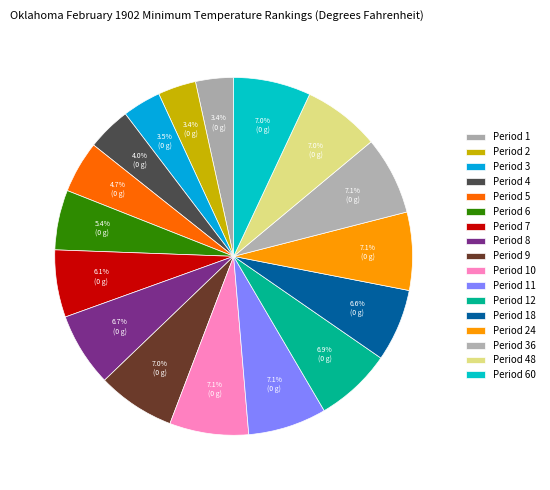

To the nearest percent, what percentage of the pie is Period 9?

7%